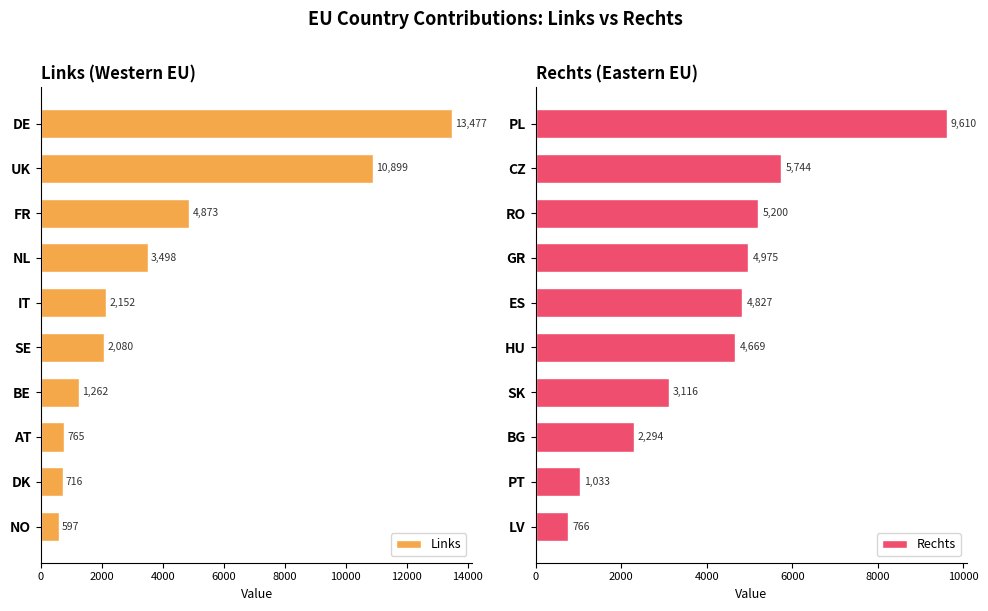

At which label does Links reach its minimum?

NO